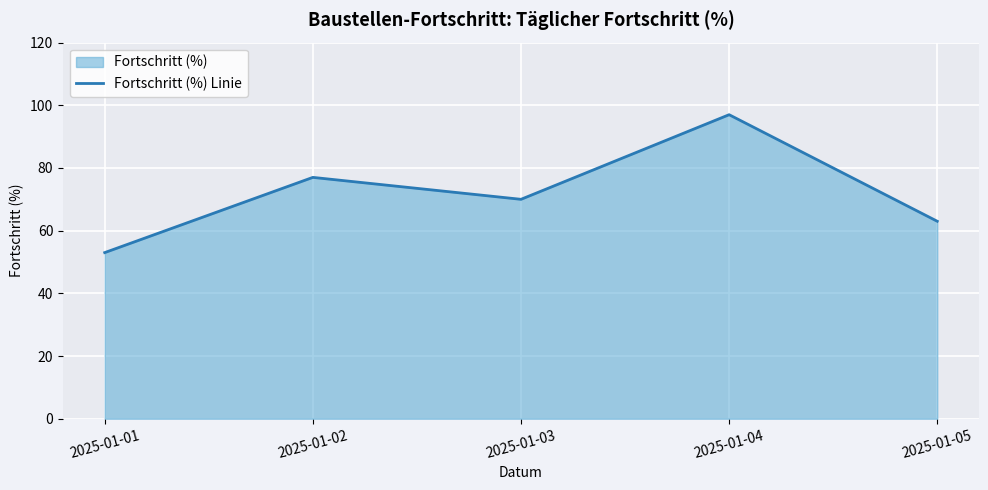

What is the ratio of the value at 2025-01-01 to the value at 2025-01-02?

0.7